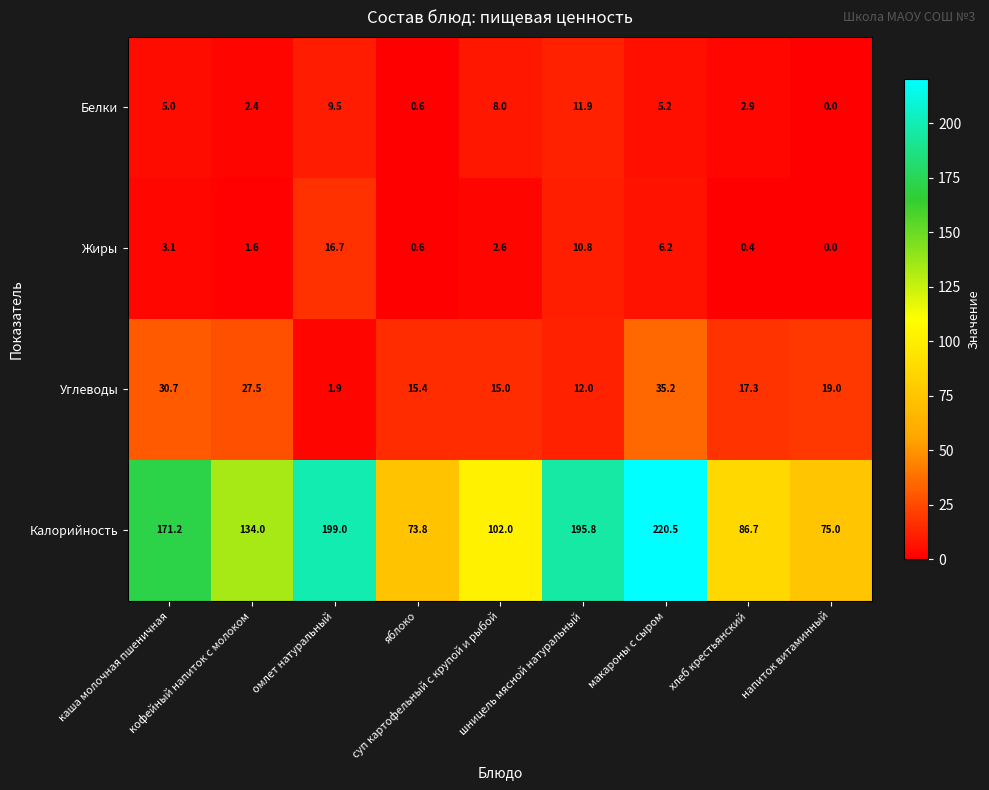

How many categories are shown in the chart?

9